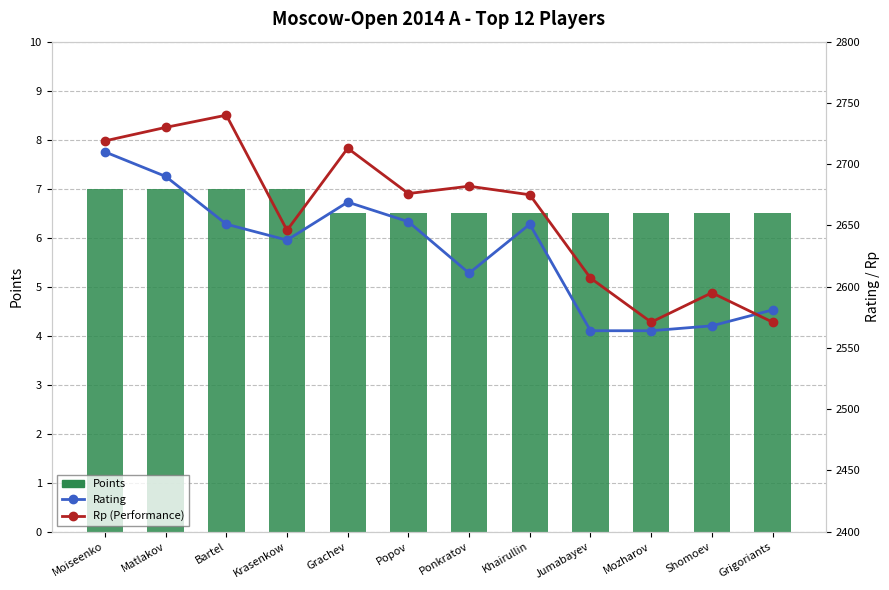

Reading left to right, extract all data points from this chart.

Points: 7.0	7.0	7.0	7.0	6.5	6.5	6.5	6.5	6.5	6.5	6.5	6.5
Rating: 2710.0	2690.0	2651.0	2638.0	2669.0	2653.0	2611.0	2651.0	2564.0	2564.0	2568.0	2581.0
Rp (Performance): 2719.0	2730.0	2740.0	2646.0	2713.0	2676.0	2682.0	2675.0	2607.0	2571.0	2595.0	2571.0